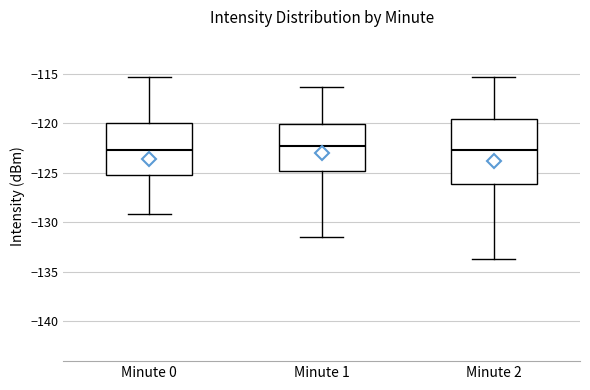

Which box is the tallest, from its lower edge to its upper edge?

Minute 2